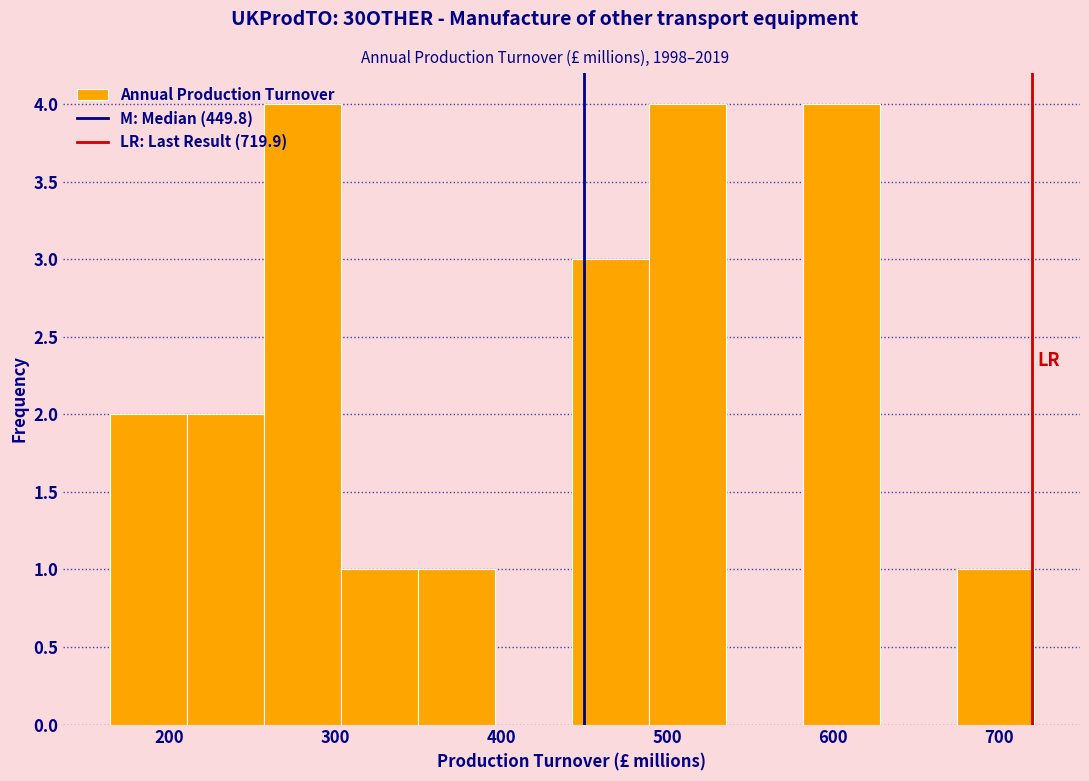

Reading left to right, transcribe this chart: for each bar, give the range it covers on the x-axis and its height. Neither the bar edges nor the heights are printed on the chart, so give them approximately, as read against the axes.

160 to 210: 2
210 to 260: 2
260 to 300: 4
300 to 350: 1
350 to 400: 1
400 to 440: 0
440 to 490: 3
490 to 540: 4
540 to 580: 0
580 to 630: 4
630 to 670: 0
670 to 720: 1